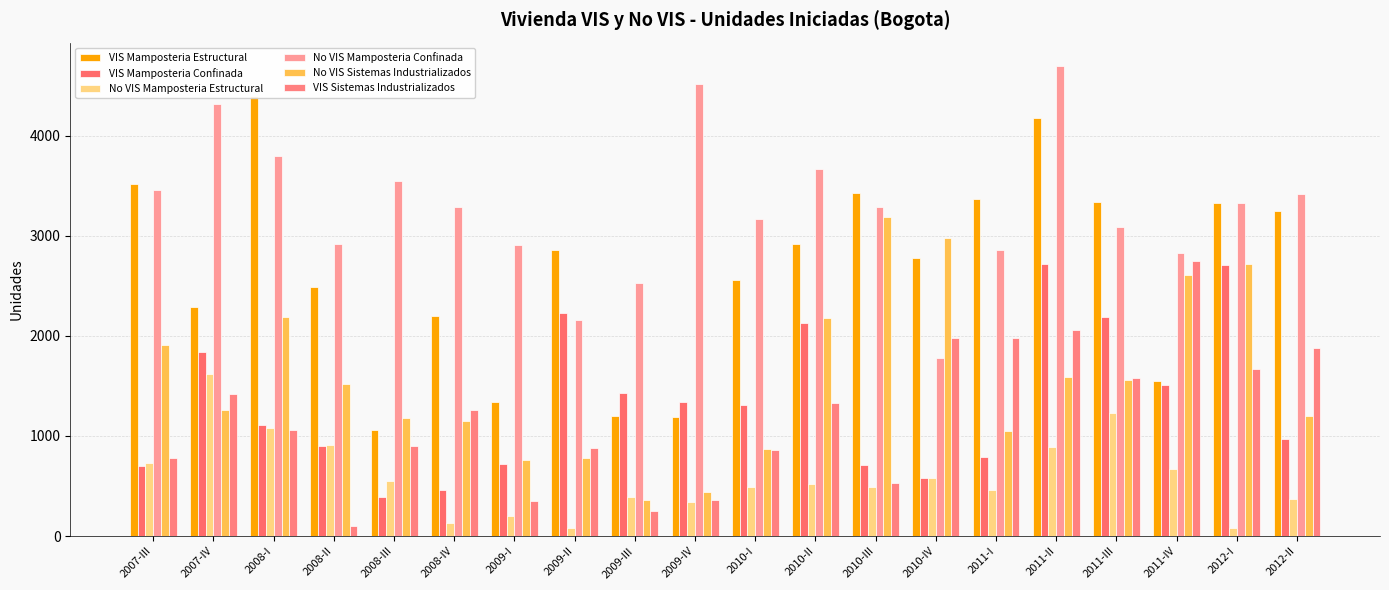

At which label does No VIS Mamposteria Estructural reach its peak?

2007-IV